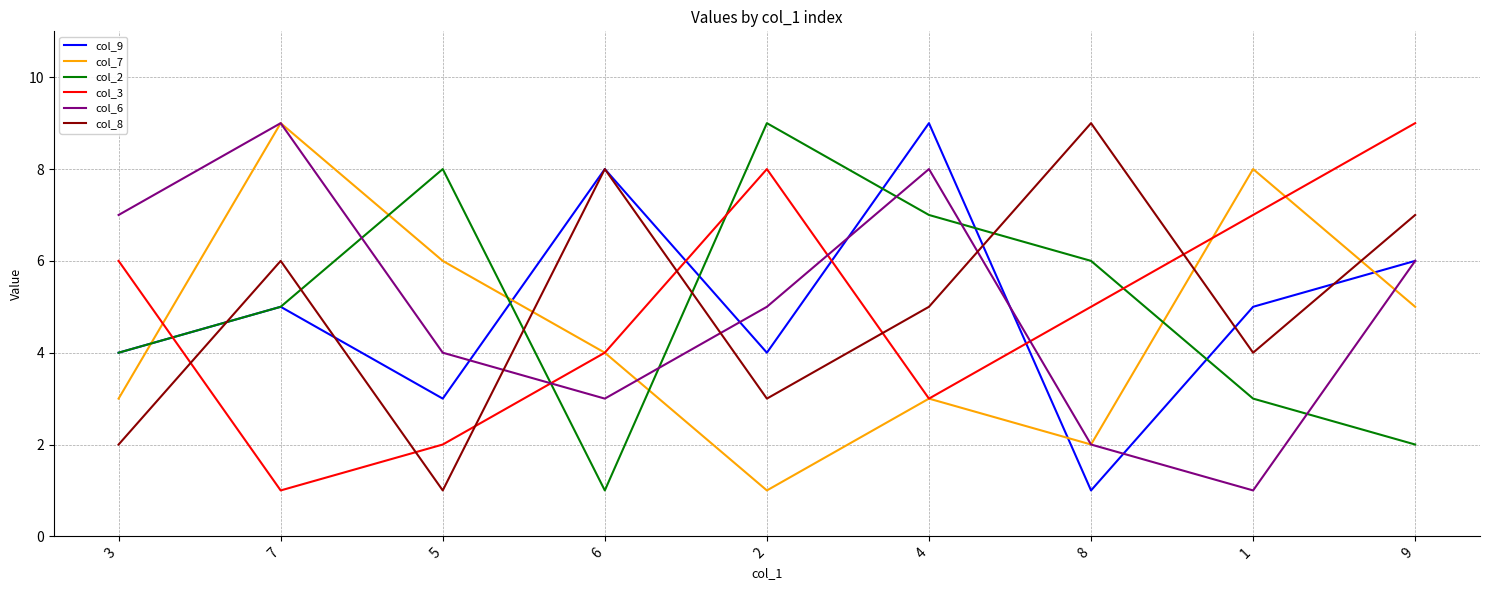

Reading left to right, what are all the values shown in this chart?

col_9: 3=4	7=5	5=3	6=8	2=4	4=9	8=1	1=5	9=6
col_7: 3=3	7=9	5=6	6=4	2=1	4=3	8=2	1=8	9=5
col_2: 3=4	7=5	5=8	6=1	2=9	4=7	8=6	1=3	9=2
col_3: 3=6	7=1	5=2	6=4	2=8	4=3	8=5	1=7	9=9
col_6: 3=7	7=9	5=4	6=3	2=5	4=8	8=2	1=1	9=6
col_8: 3=2	7=6	5=1	6=8	2=3	4=5	8=9	1=4	9=7